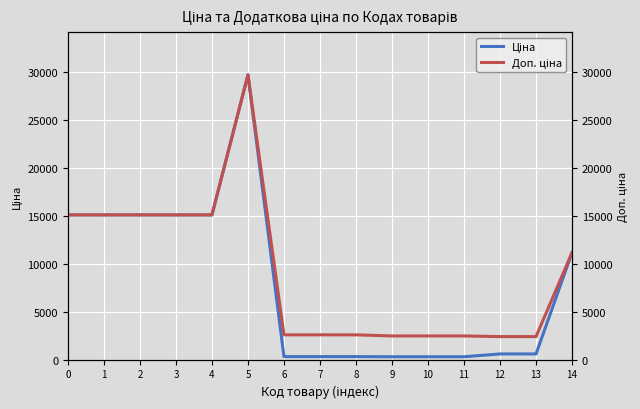

True or false: Ціна and Доп. ціна cross at least once.

False